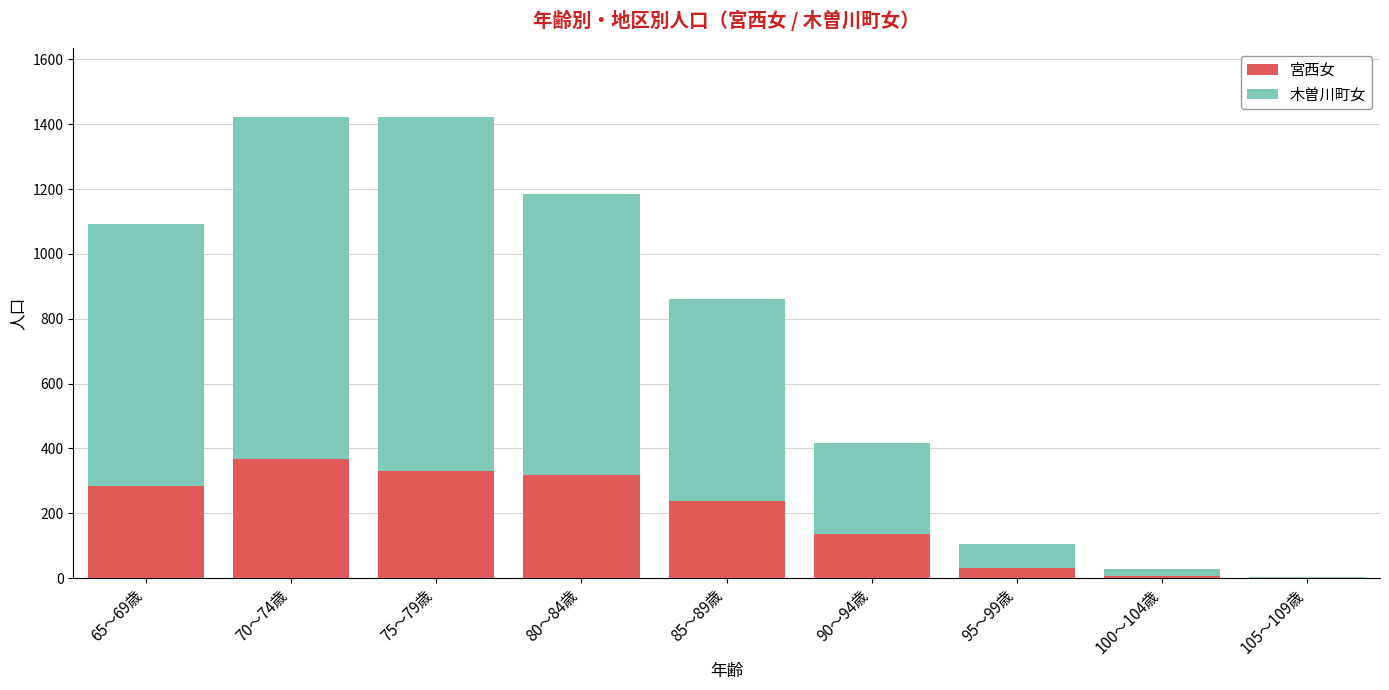

Which category has the highest value in the 宮西女 series?

70～74歳